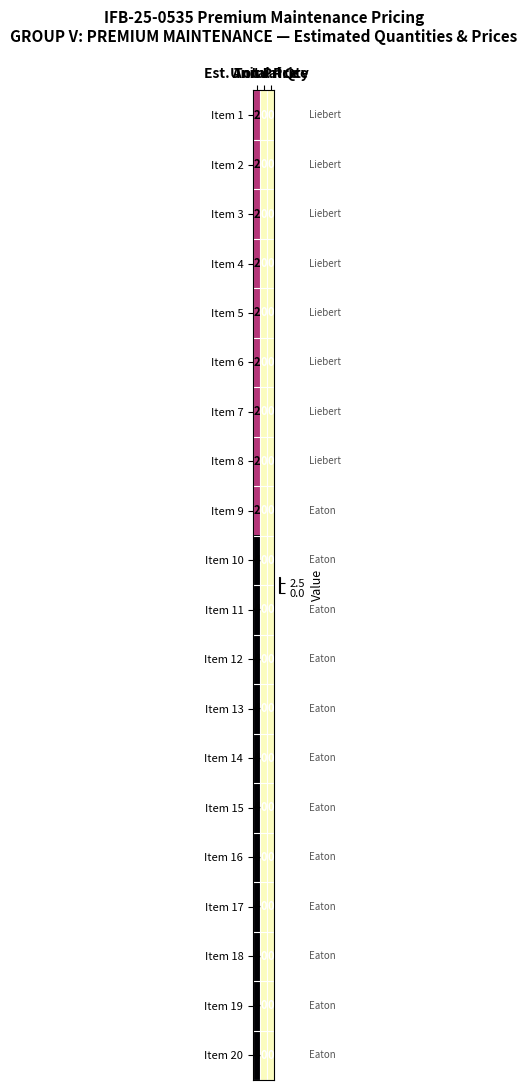

At which category is the sum across all series the highest?

Est. Annual Qty